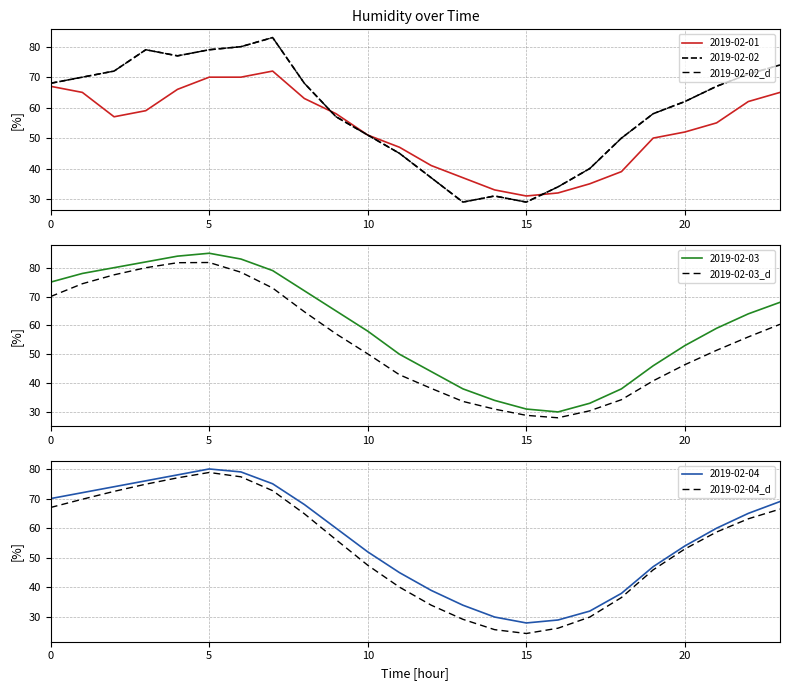

True or false: 2019-02-03_d has more than 2 points higher than both neighbors.

False